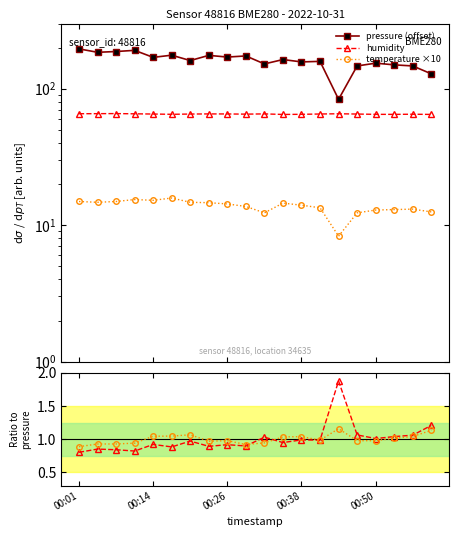

Is this an area chart (filled region under the line)?

No